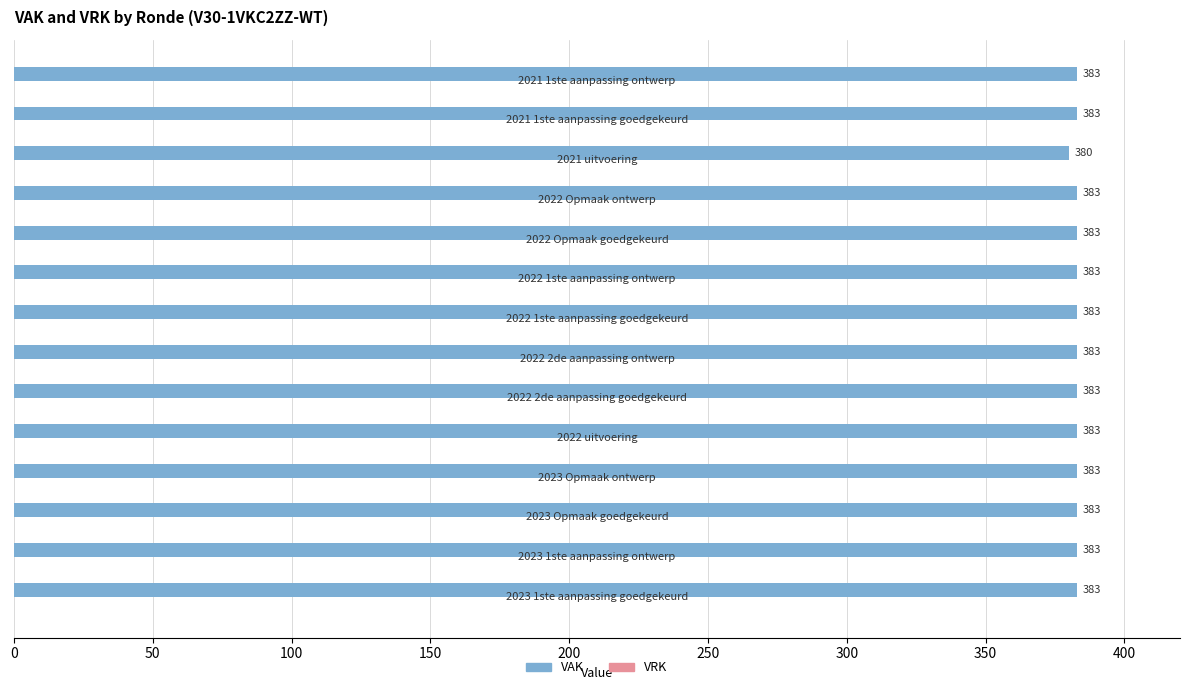

What is the sum of all values?

5359